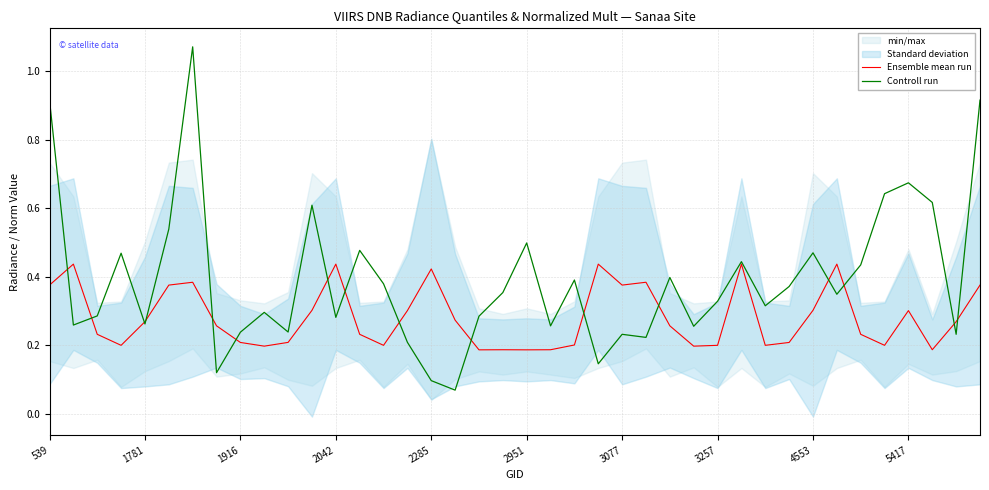

Is this an area chart (filled region under the line)?

No